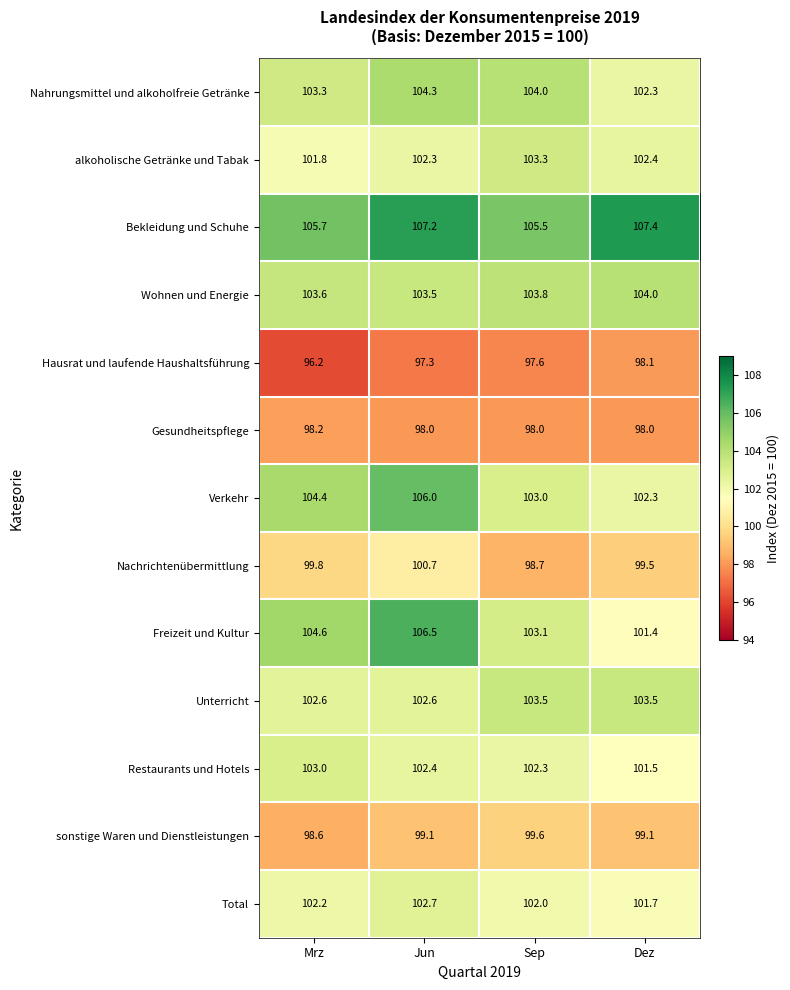

Read the Total value at Dez.

101.7